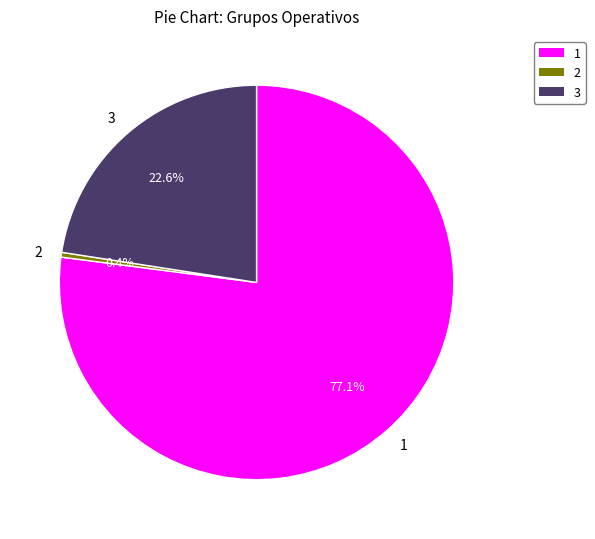

Which slice is the smallest?

2